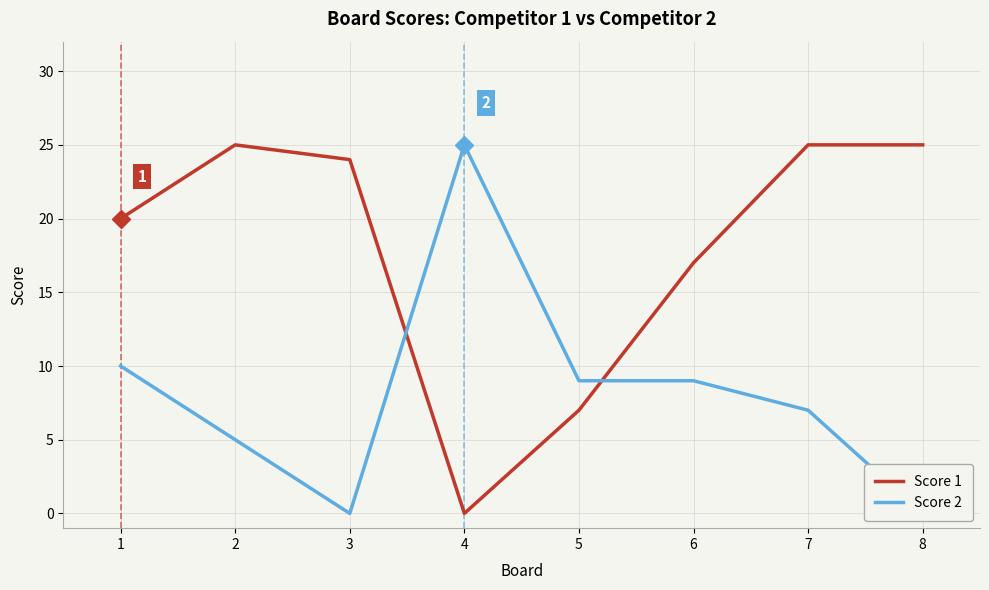

What is the value of the Score 2 point at the 6th from the left?

9